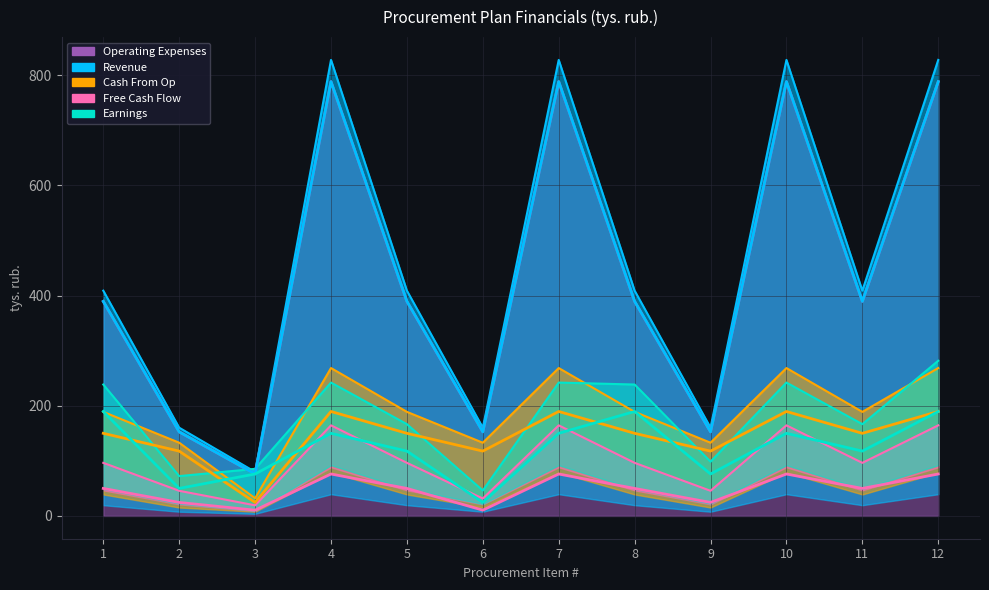

At which label is Revenue closest to 453?

1